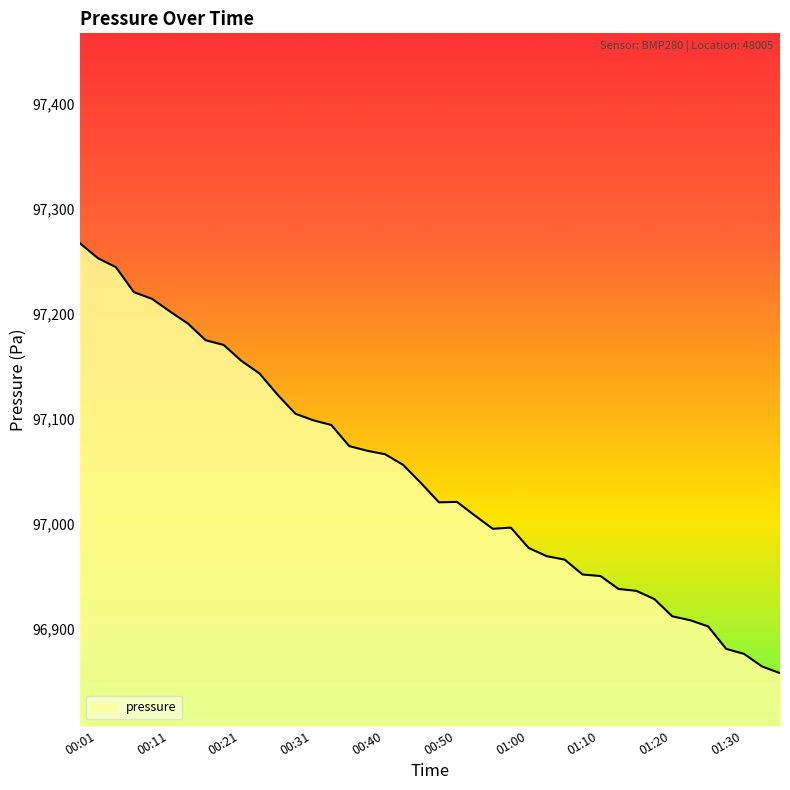

What is the difference between the maximum and minimum values?

409.2